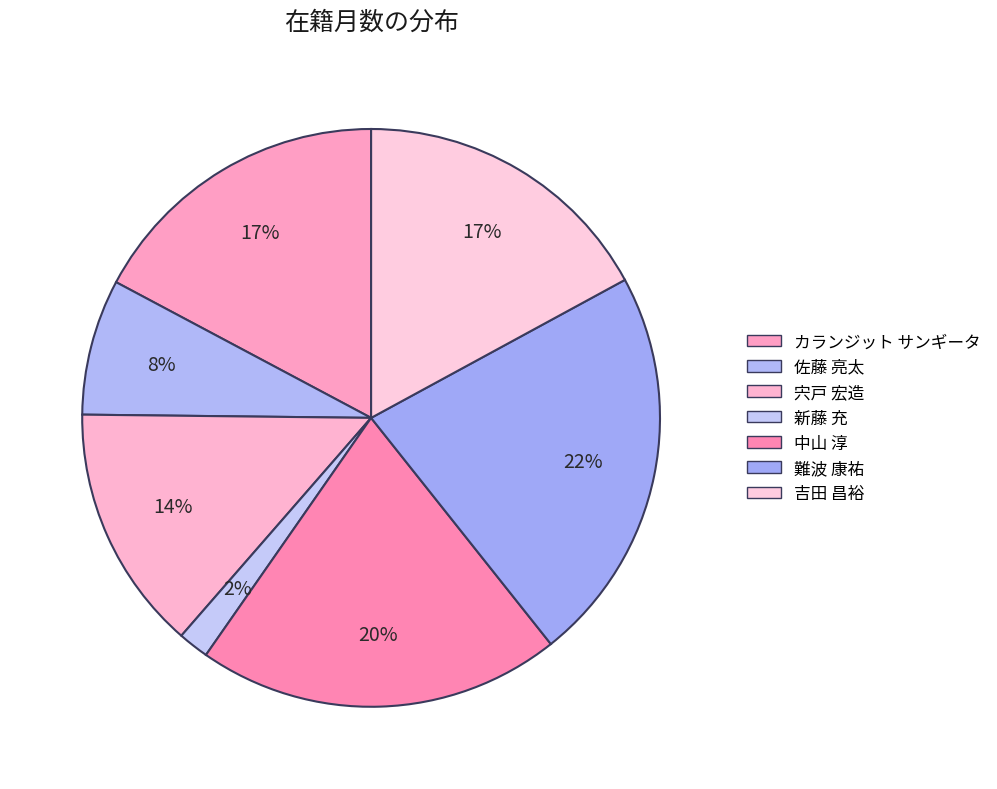

Count the number of slices in the pie.

7